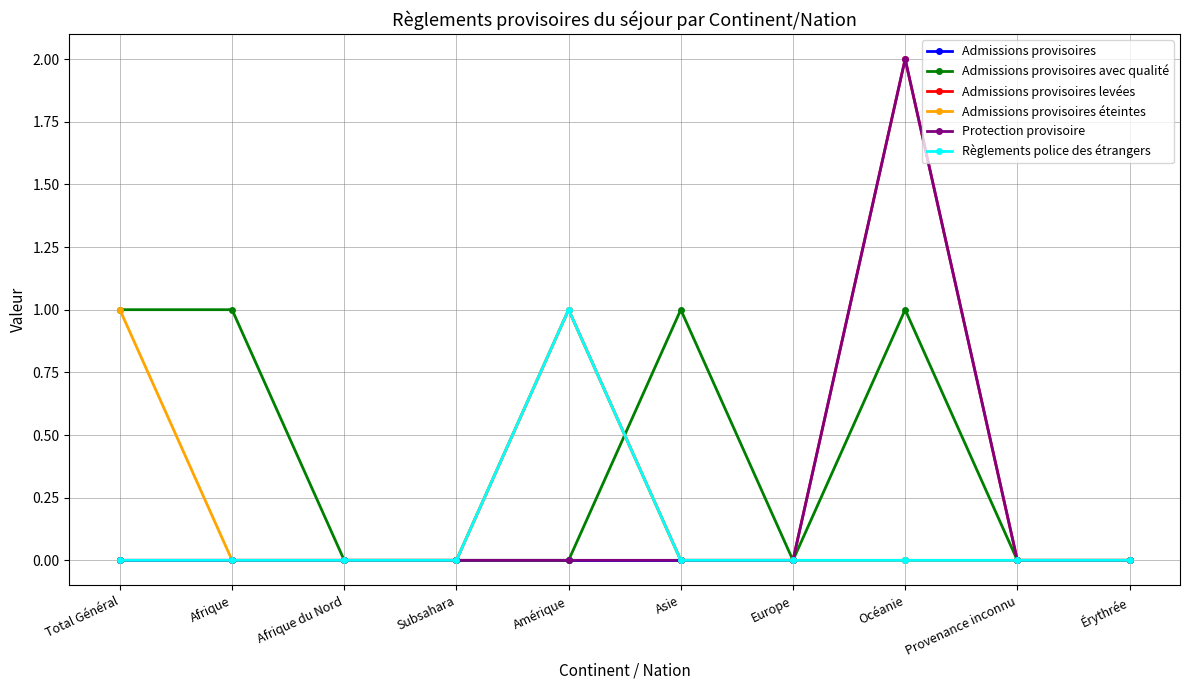

True or false: Règlements police des étrangers has more than 0 points higher than both neighbors.

True